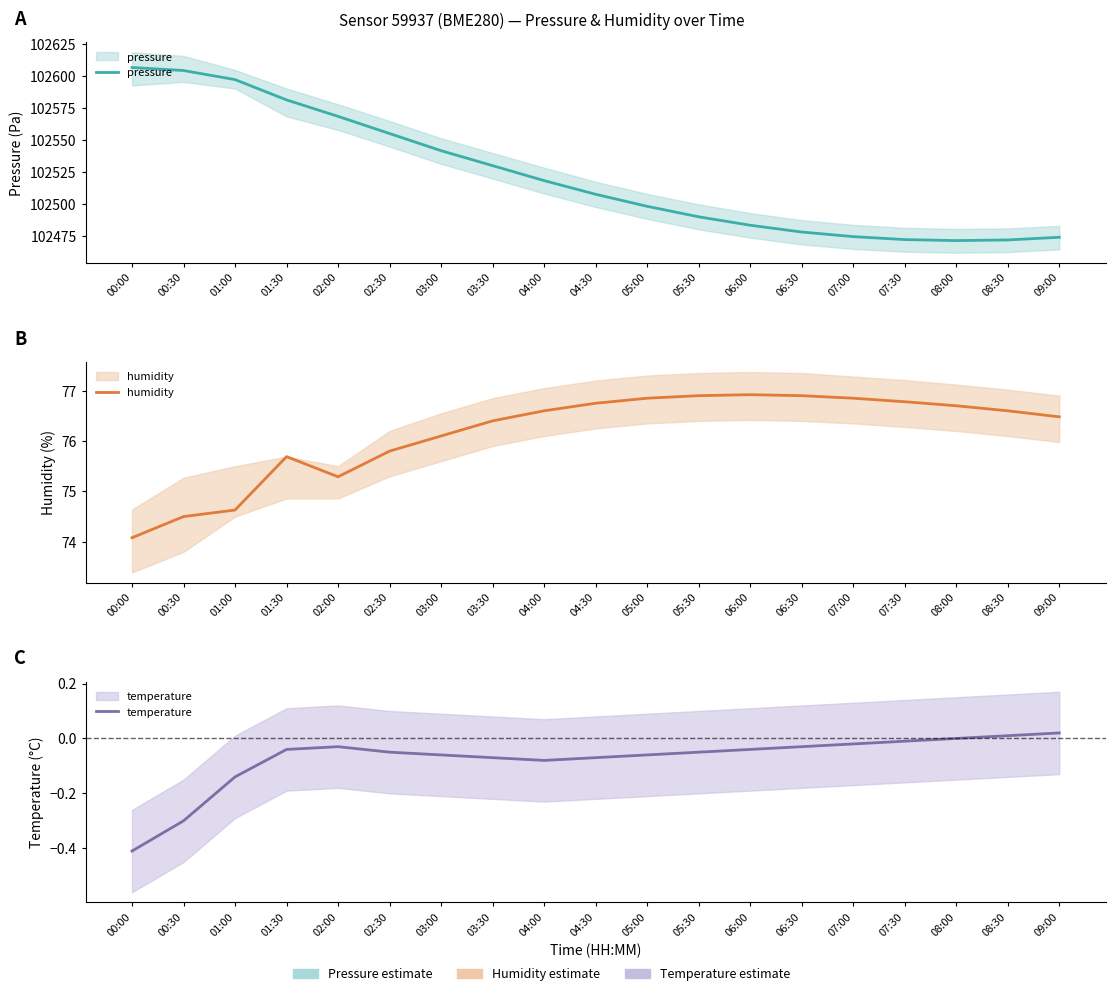

True or false: temperature and humidity intersect in this chart.

False